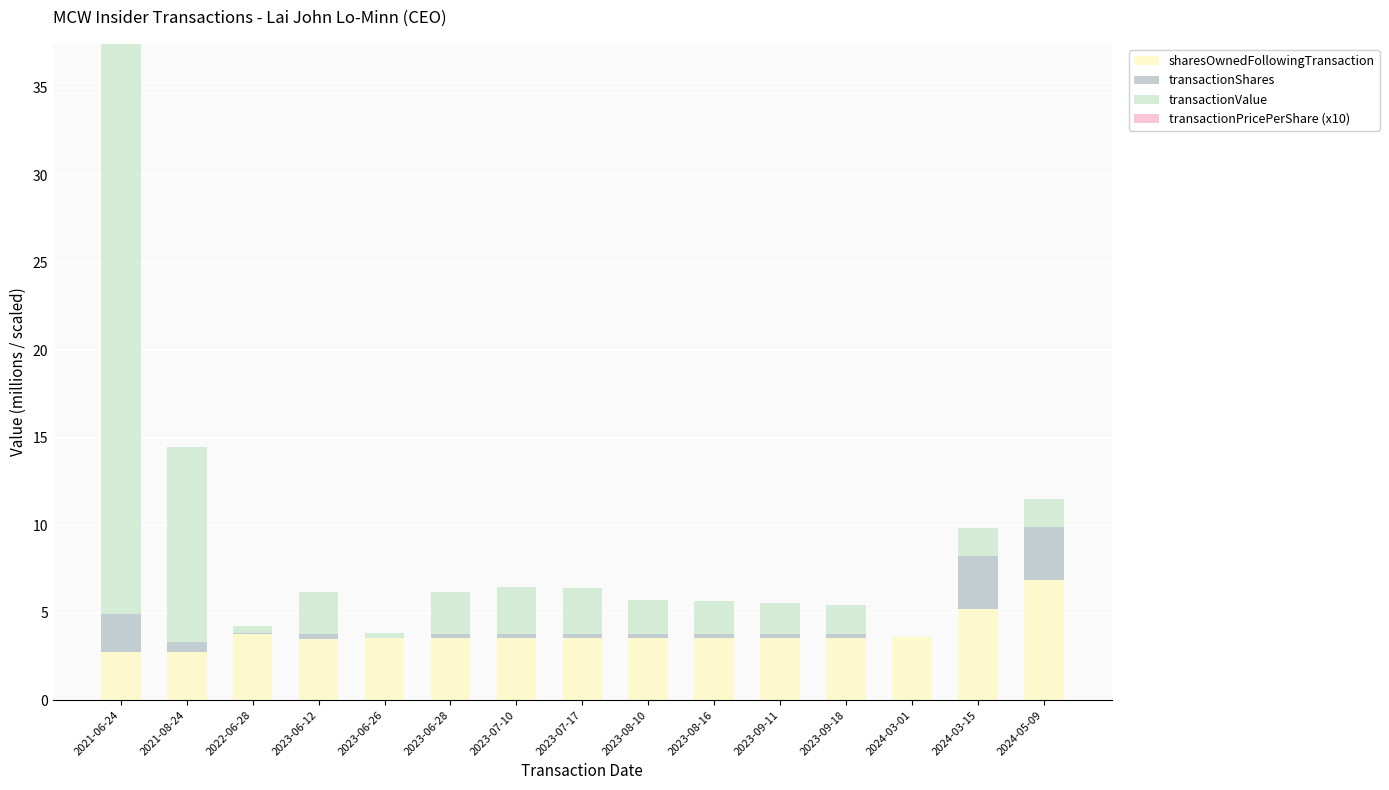

What is the maximum value for sharesOwnedFollowingTransaction?

6.9